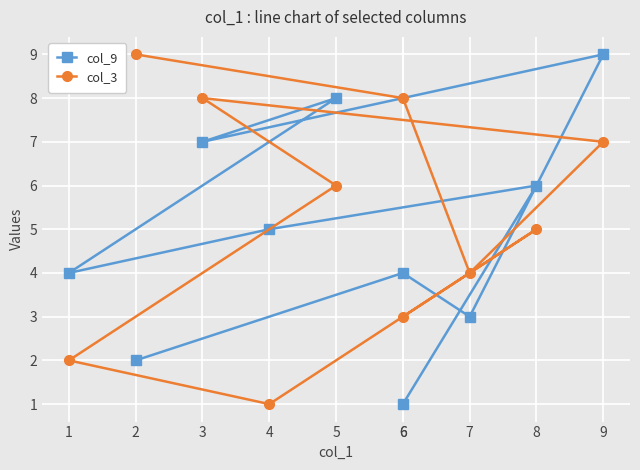

What is the average value of the col_3 series?

5